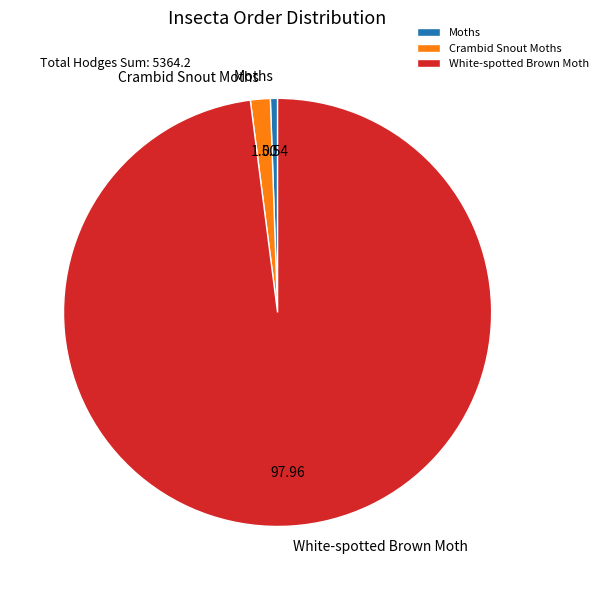

Which category accounts for the majority?

White-spotted Brown Moth